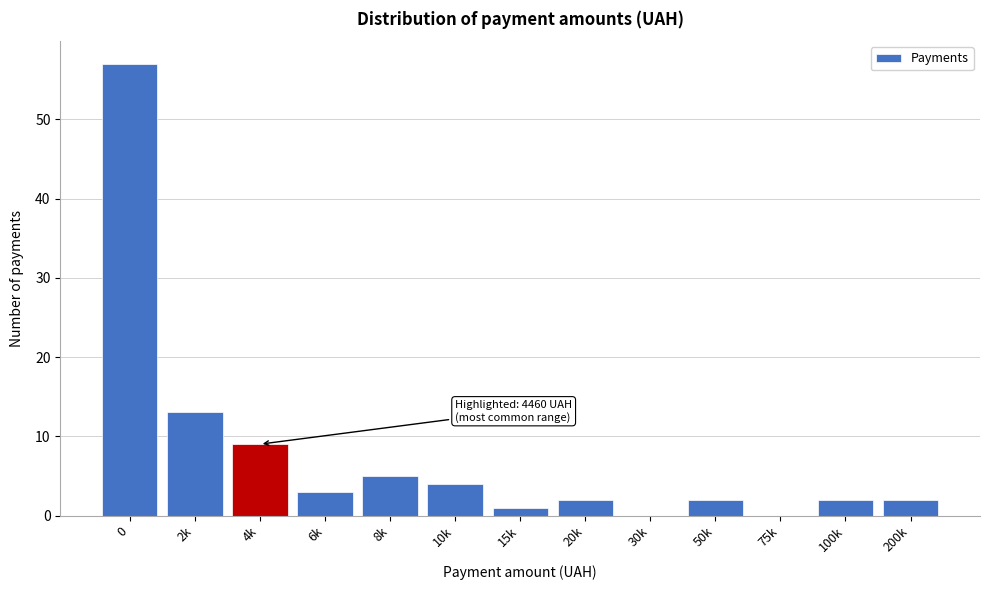

Reading left to right, list all the values displayed in this chart.

0=57	2k=13	4k=9	6k=3	8k=5	10k=4	15k=1	20k=2	30k=0	50k=2	75k=0	100k=2	200k=2